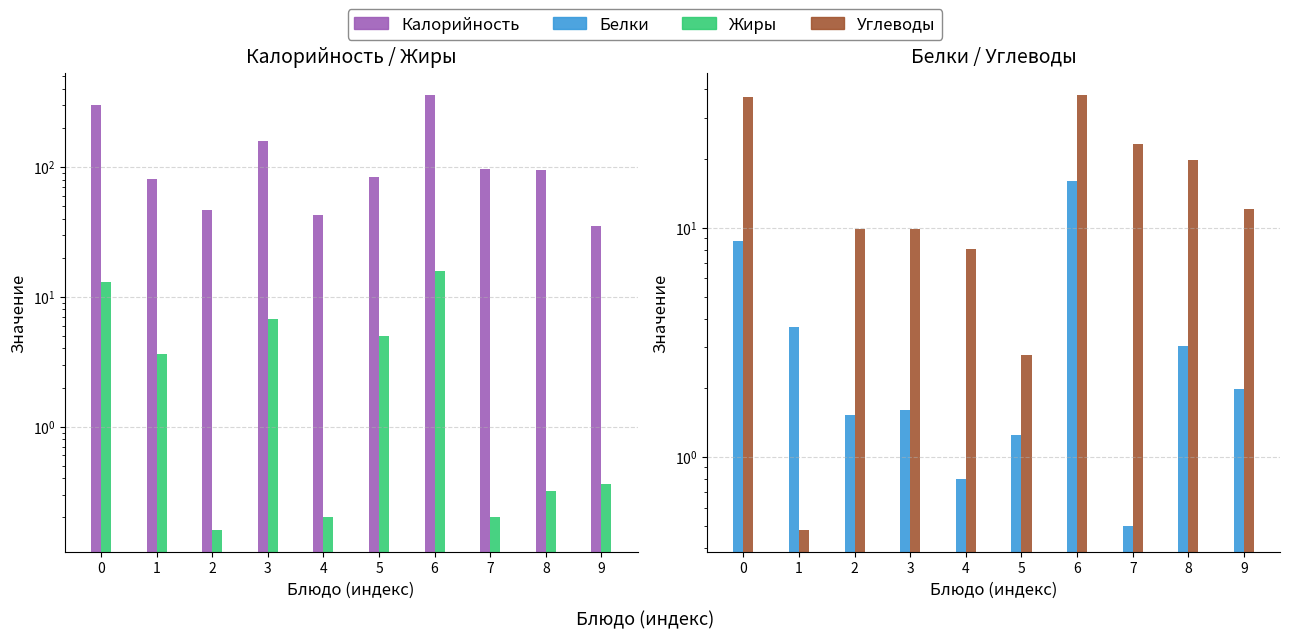

Is the value of Жиры at 2 greater than the value of Калорийность at 2?

No